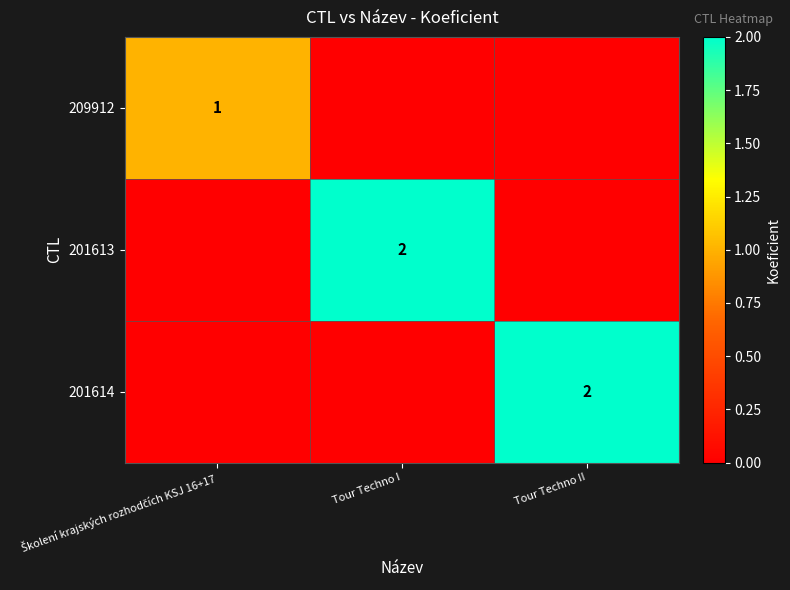

True or false: 201614 has a value of 3 at Tour Techno II.

False